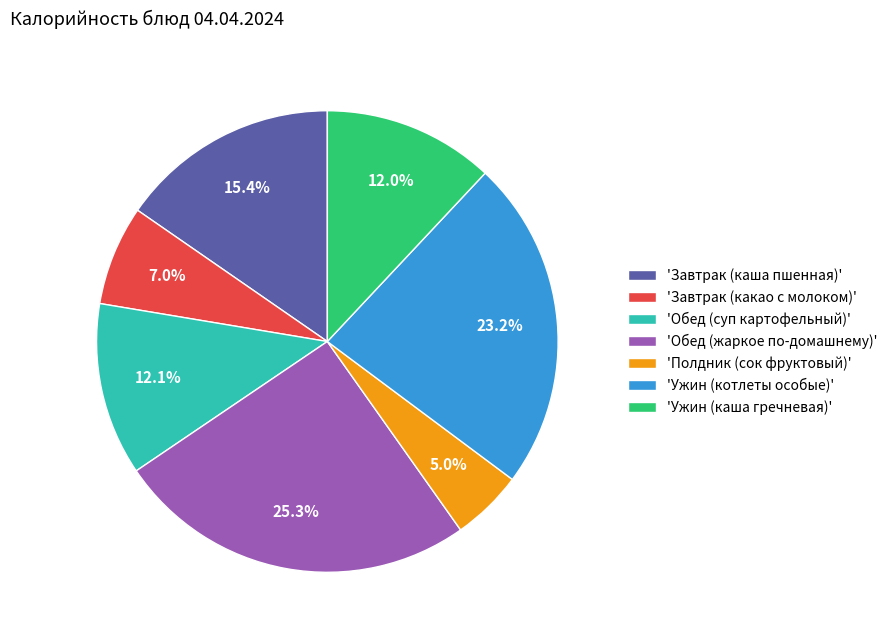

Is the sum of 'Ужин (каша гречневая)' and 'Ужин (котлеты особые)' greater than half?

No